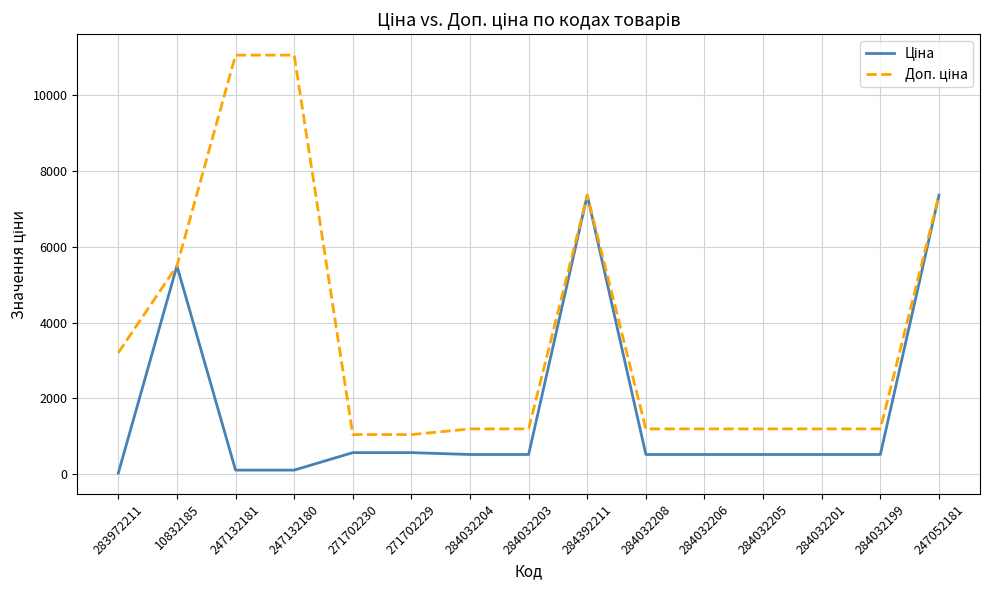

What is the maximum value shown in the chart?

11055.0